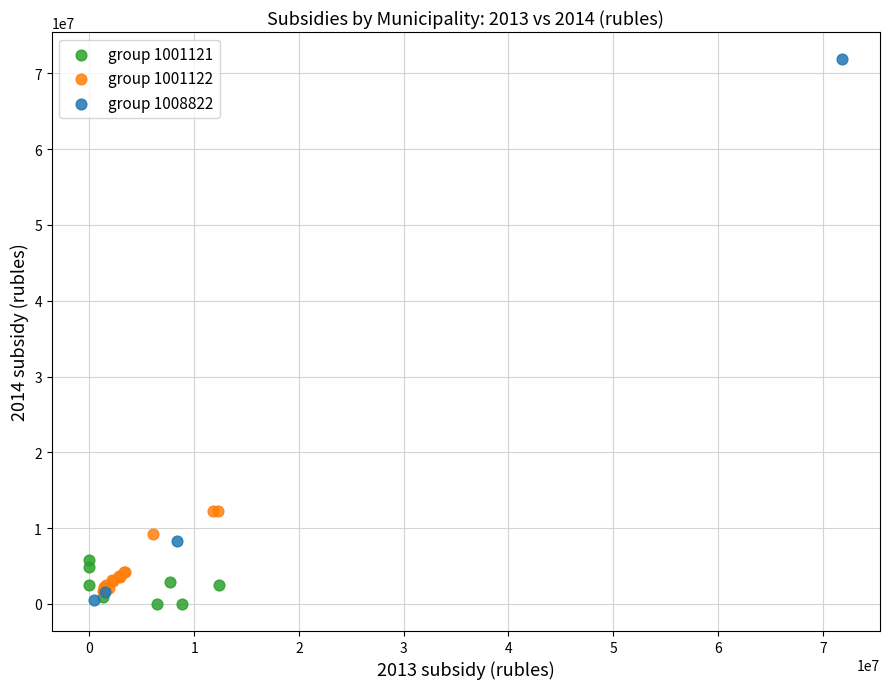

Which series reaches the maximum Y coordinate?

group 1008822